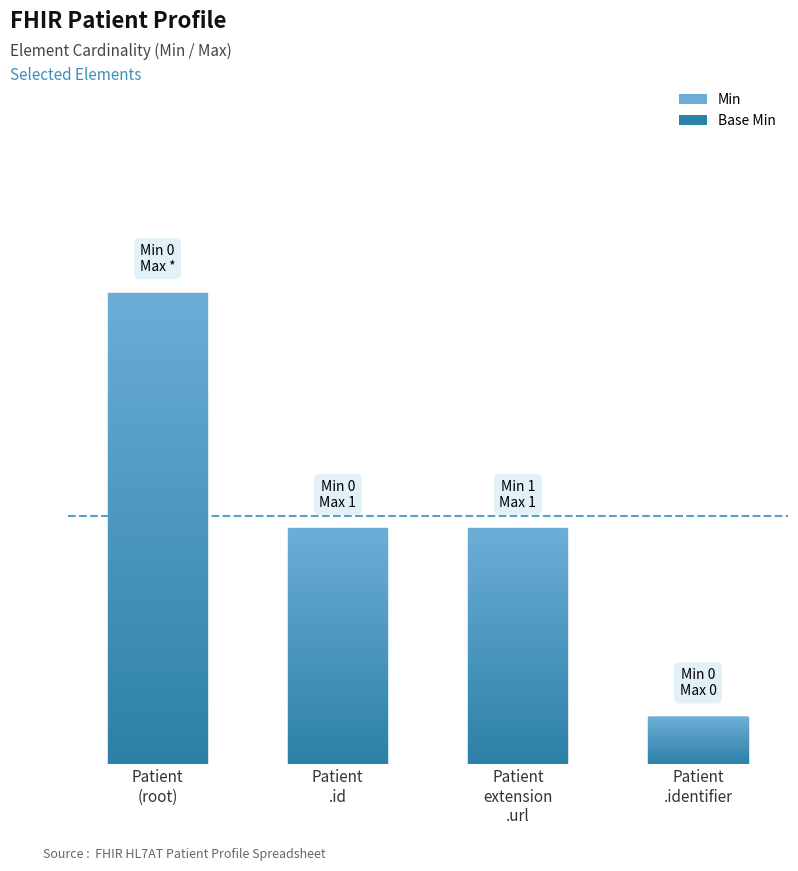

What is the total value across all series at Min=1, Max=1?

2